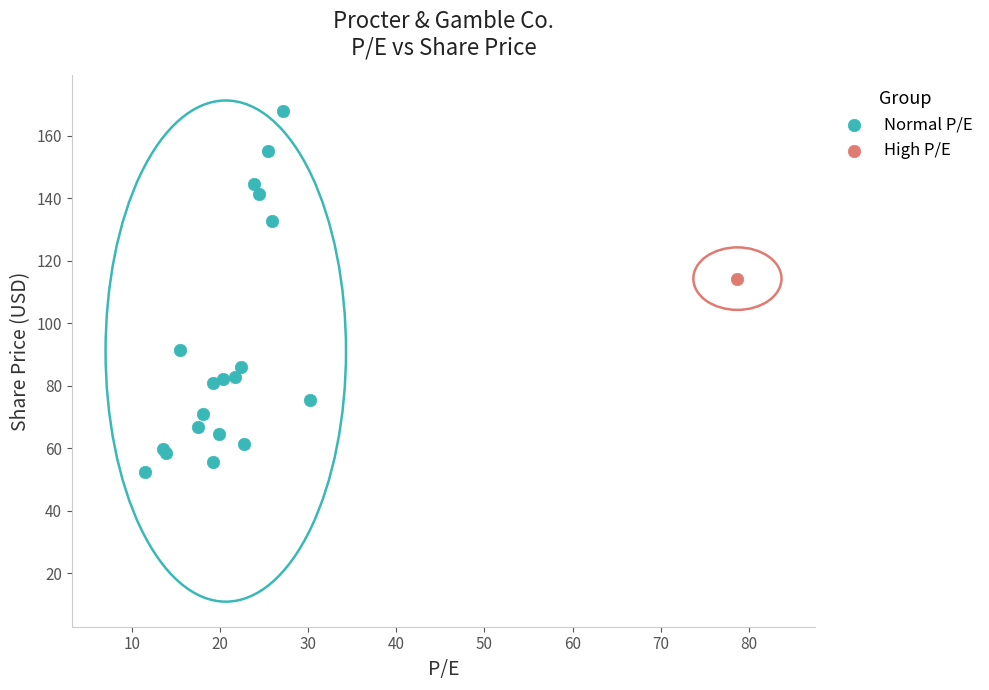

What are all the series names shown in the legend?

Normal P/E, High P/E